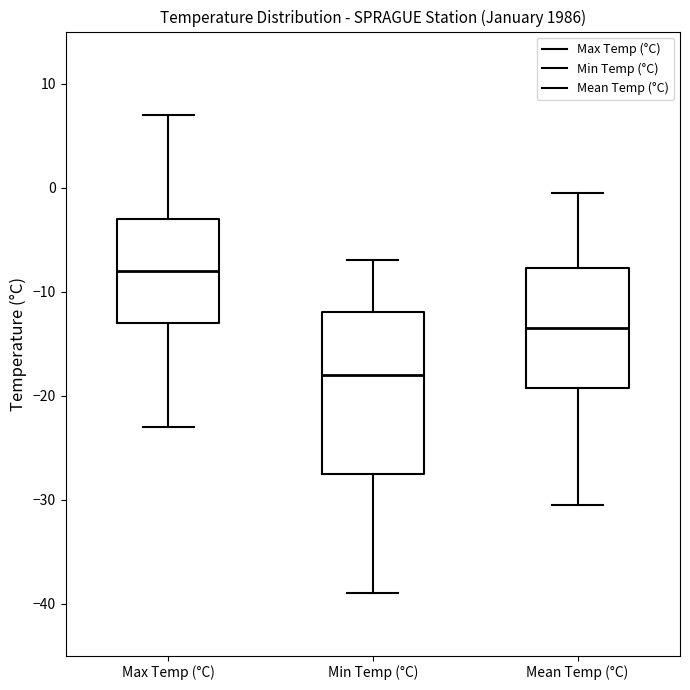

Which box has the highest median line?

Max Temp (°C)